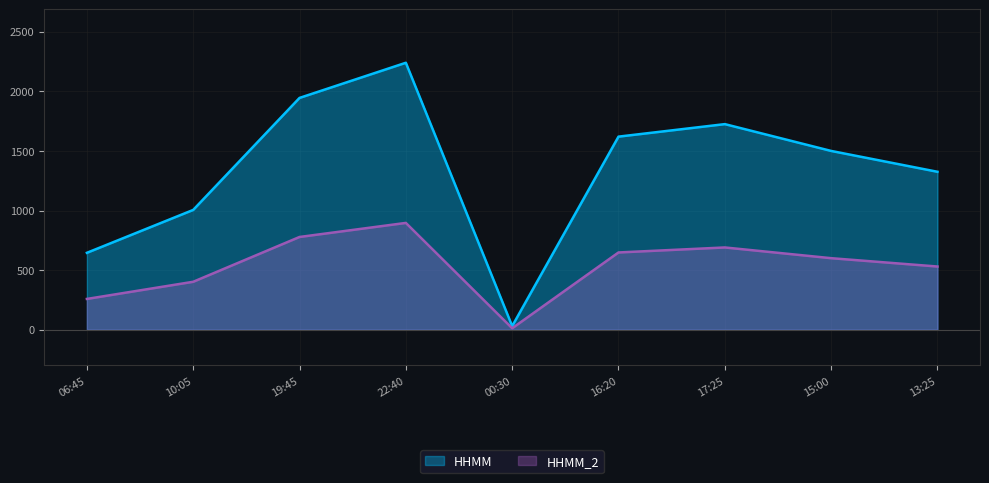

How many categories are shown in the chart?

9